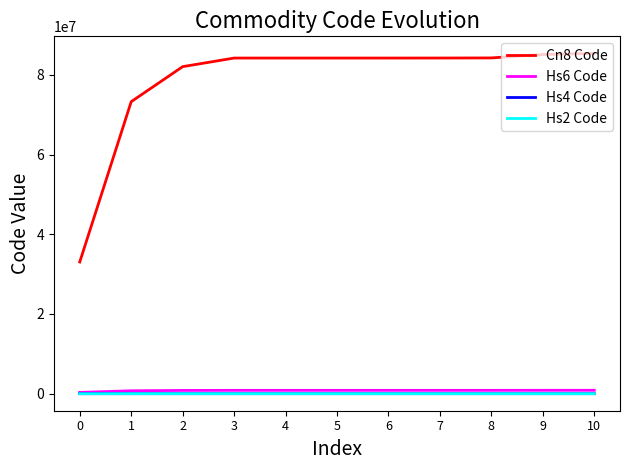

Which series has the widest spread of values?

Cn8 Code